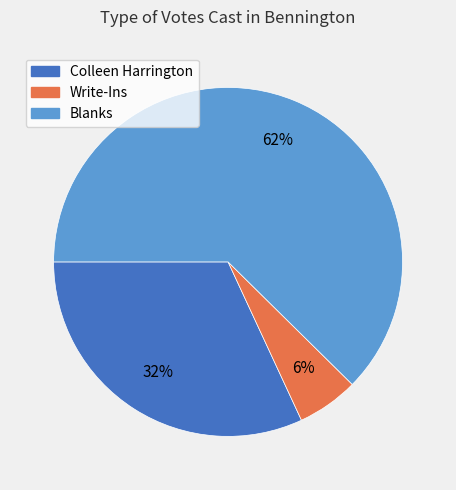

Is it true that Blanks is 62% of the pie?

True